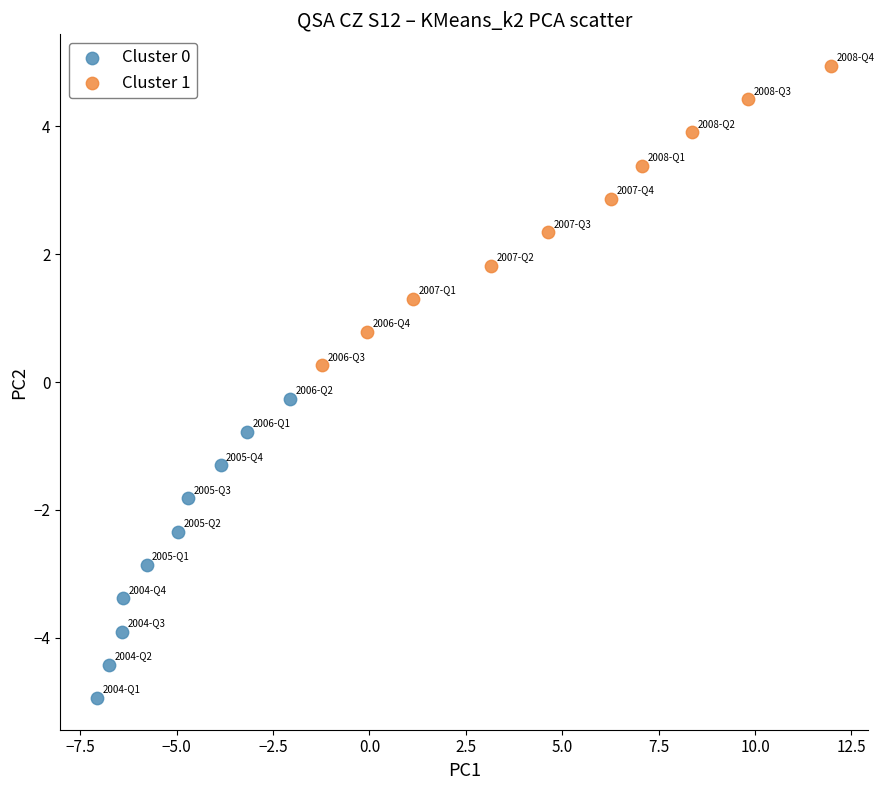

Which series reaches the minimum Y coordinate?

Cluster 0